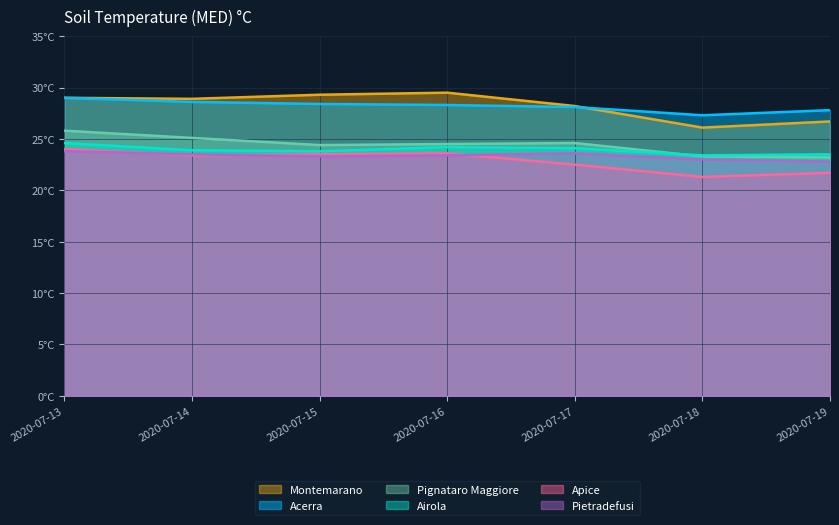

True or false: Pietradefusi has a value of 7.7 at 2020-07-17.

False